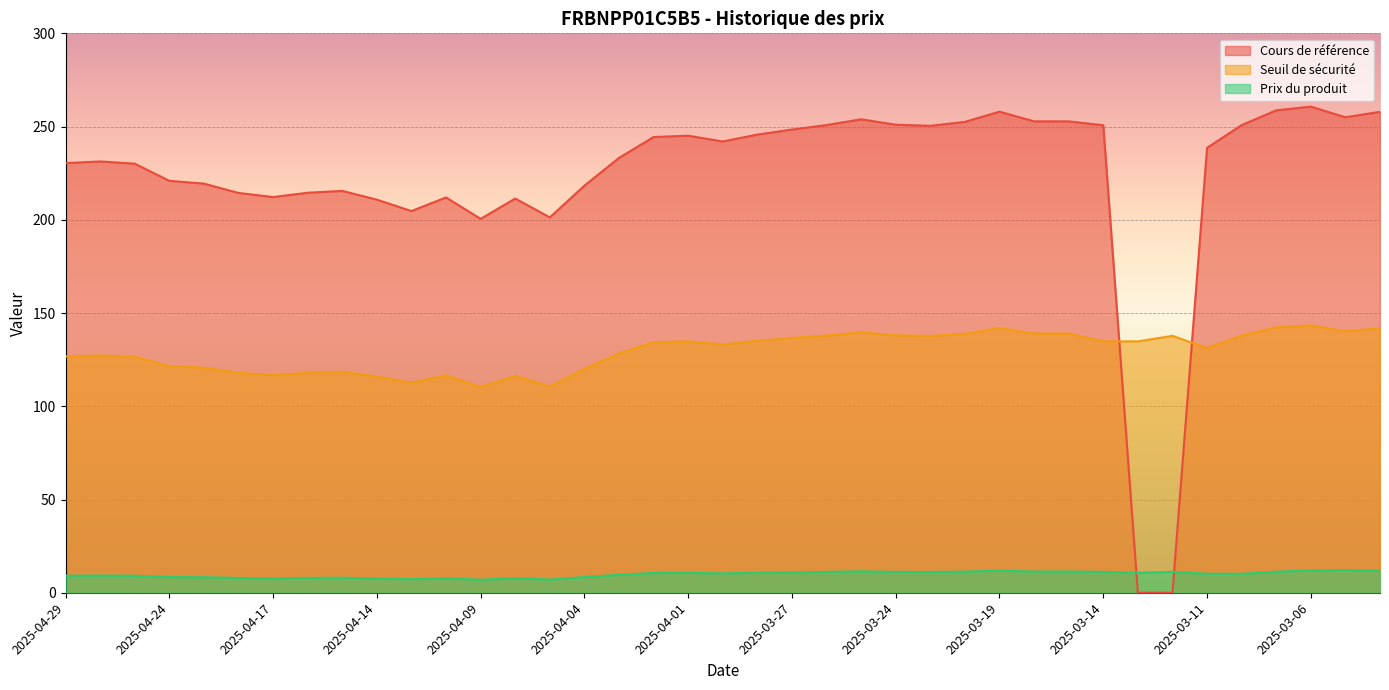

Is it true that Prix du produit equals 8.0 at 2025-04-16?

True